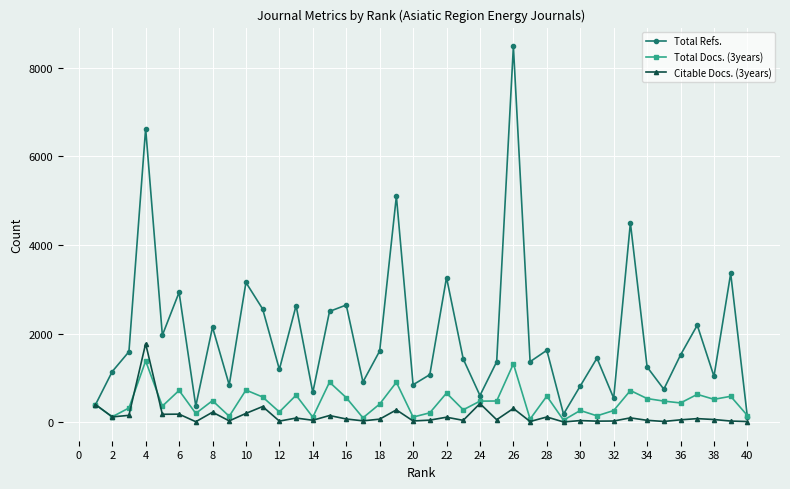

What is the highest value of the Total Refs. series?

8487